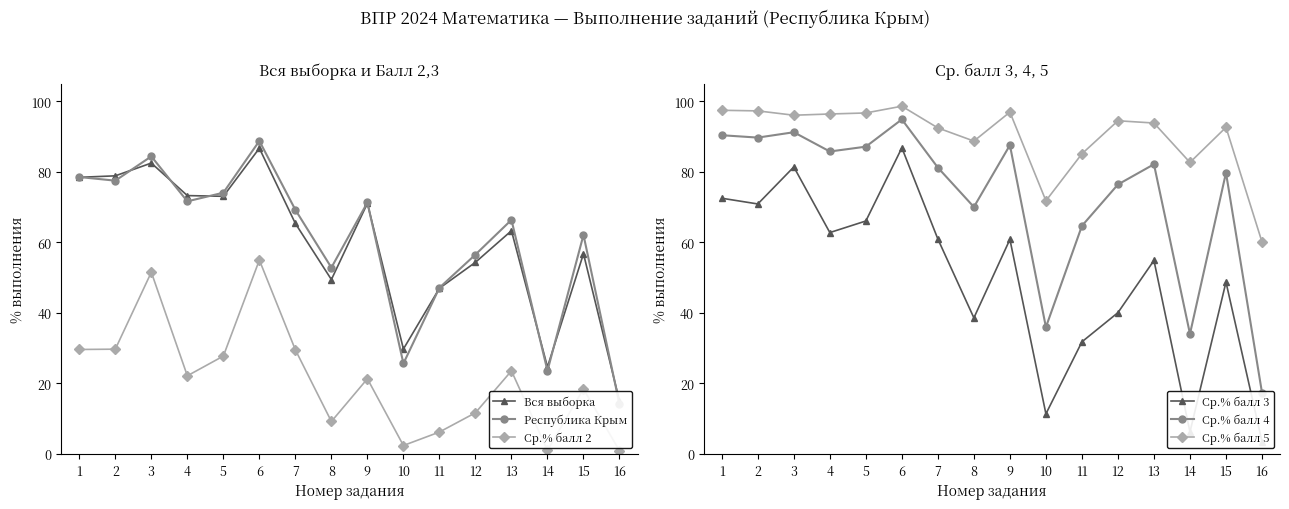

What is the value of the Вся выборка point at the 3rd from the left?

82.5